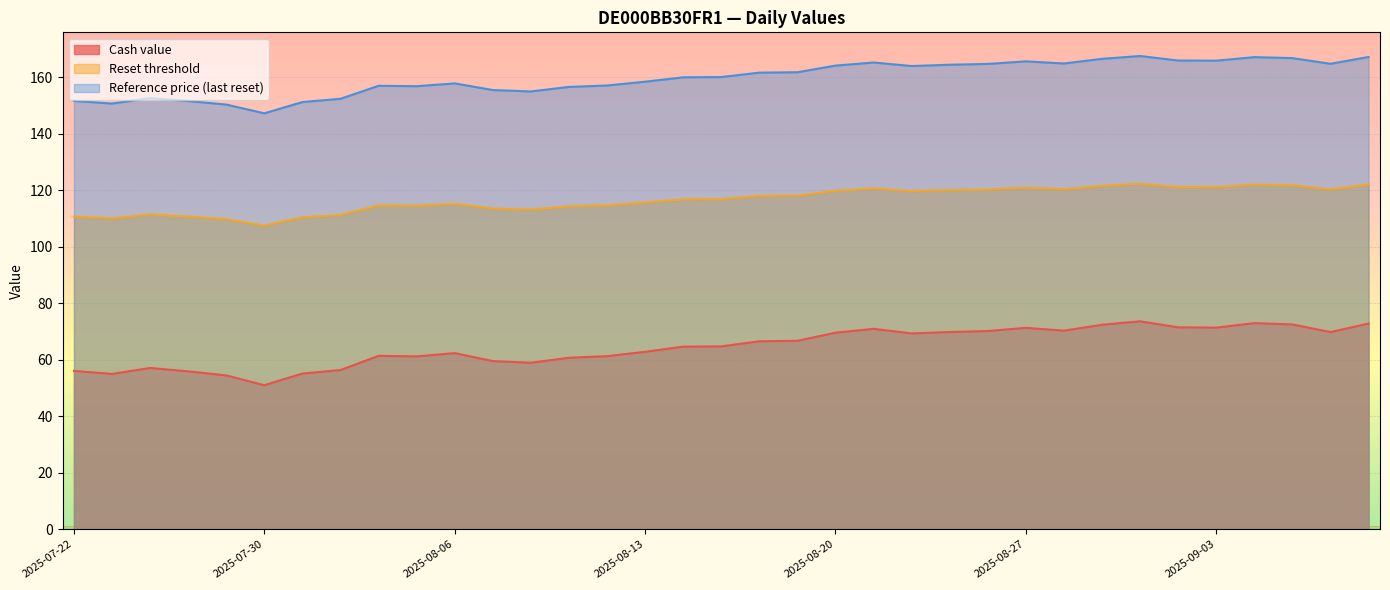

True or false: Cash value has a value of 62.4 at 2025-08-06.

True